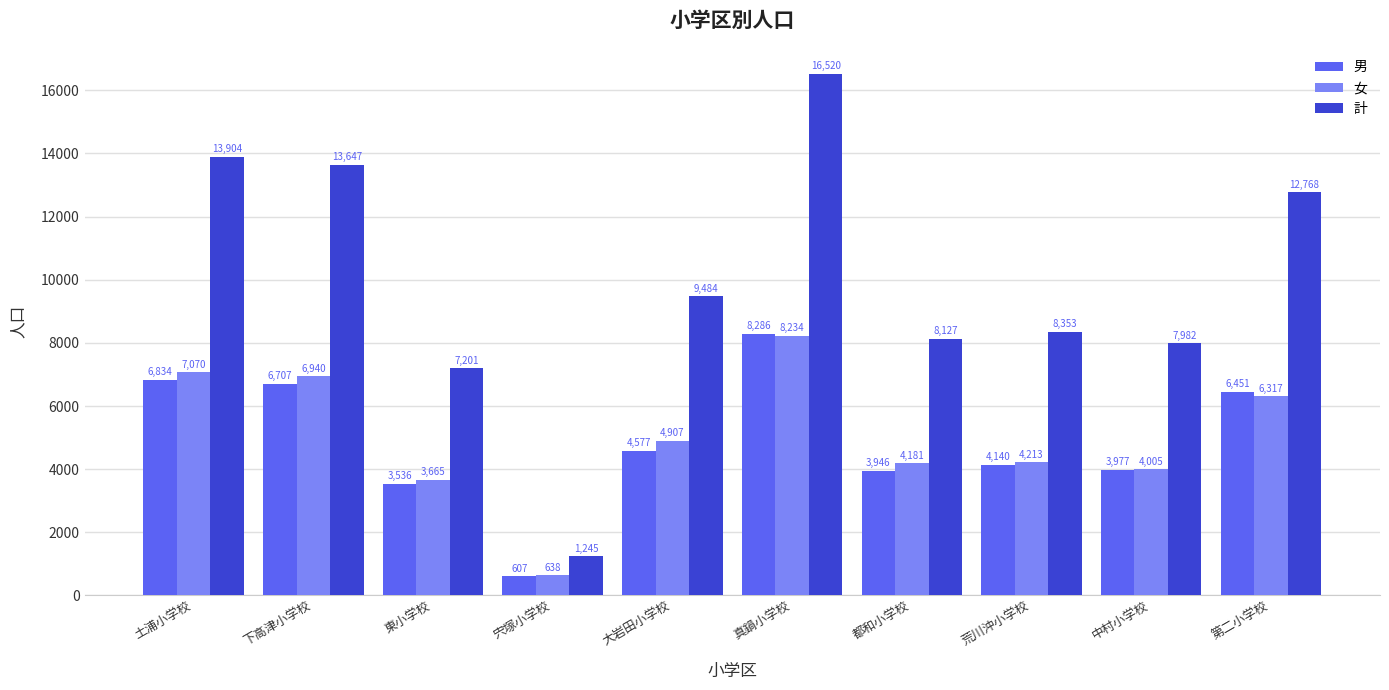

How many series are shown in this chart?

3